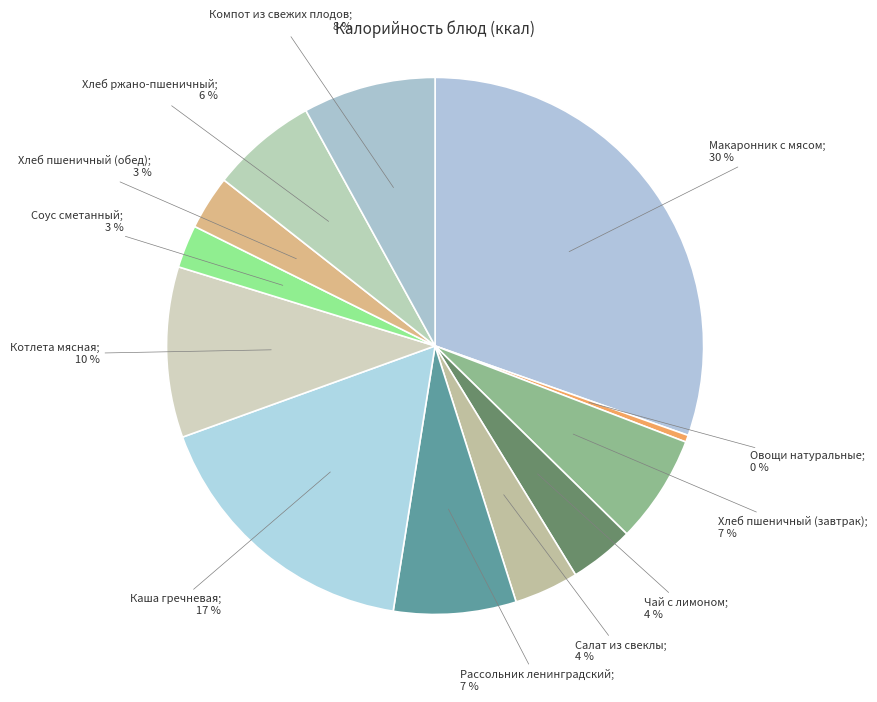

Count the number of slices in the pie.

12